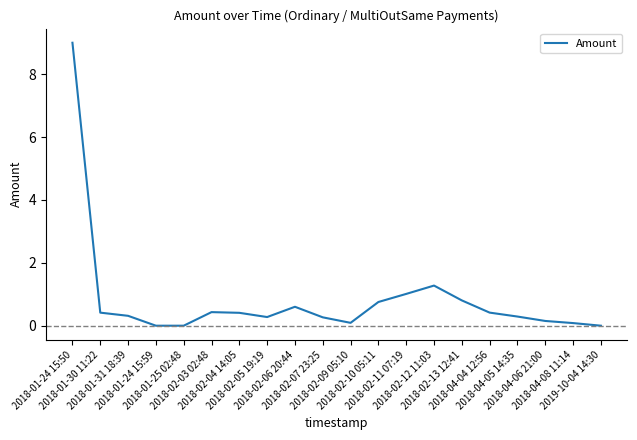

What is the maximum value shown in the chart?

9.0